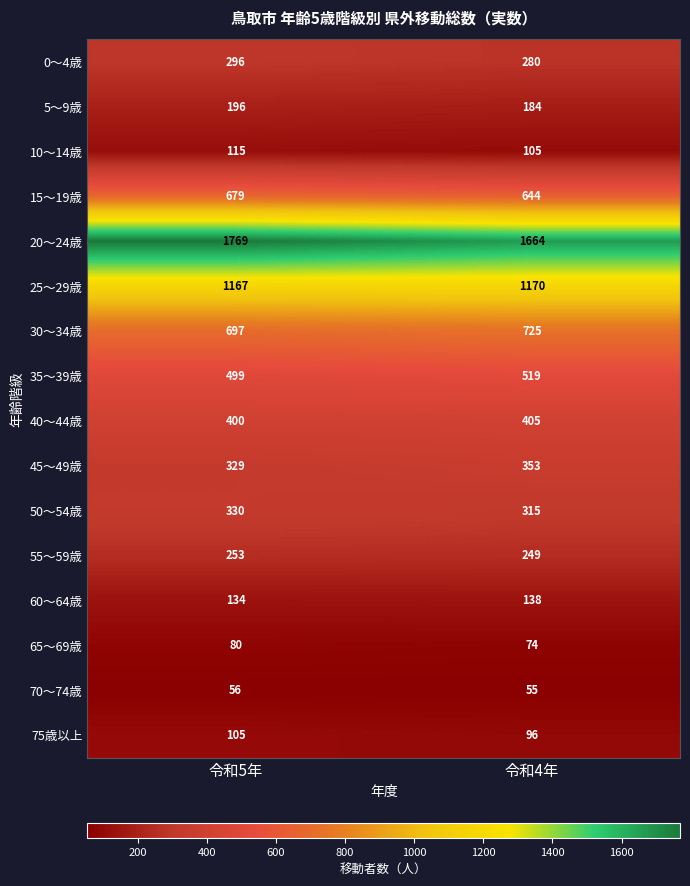

Rank the series at 令和5年 from lowest to highest value.

70～74歳, 65～69歳, 75歳以上, 10～14歳, 60～64歳, 5～9歳, 55～59歳, 0～4歳, 45～49歳, 50～54歳, 40～44歳, 35～39歳, 15～19歳, 30～34歳, 25～29歳, 20～24歳